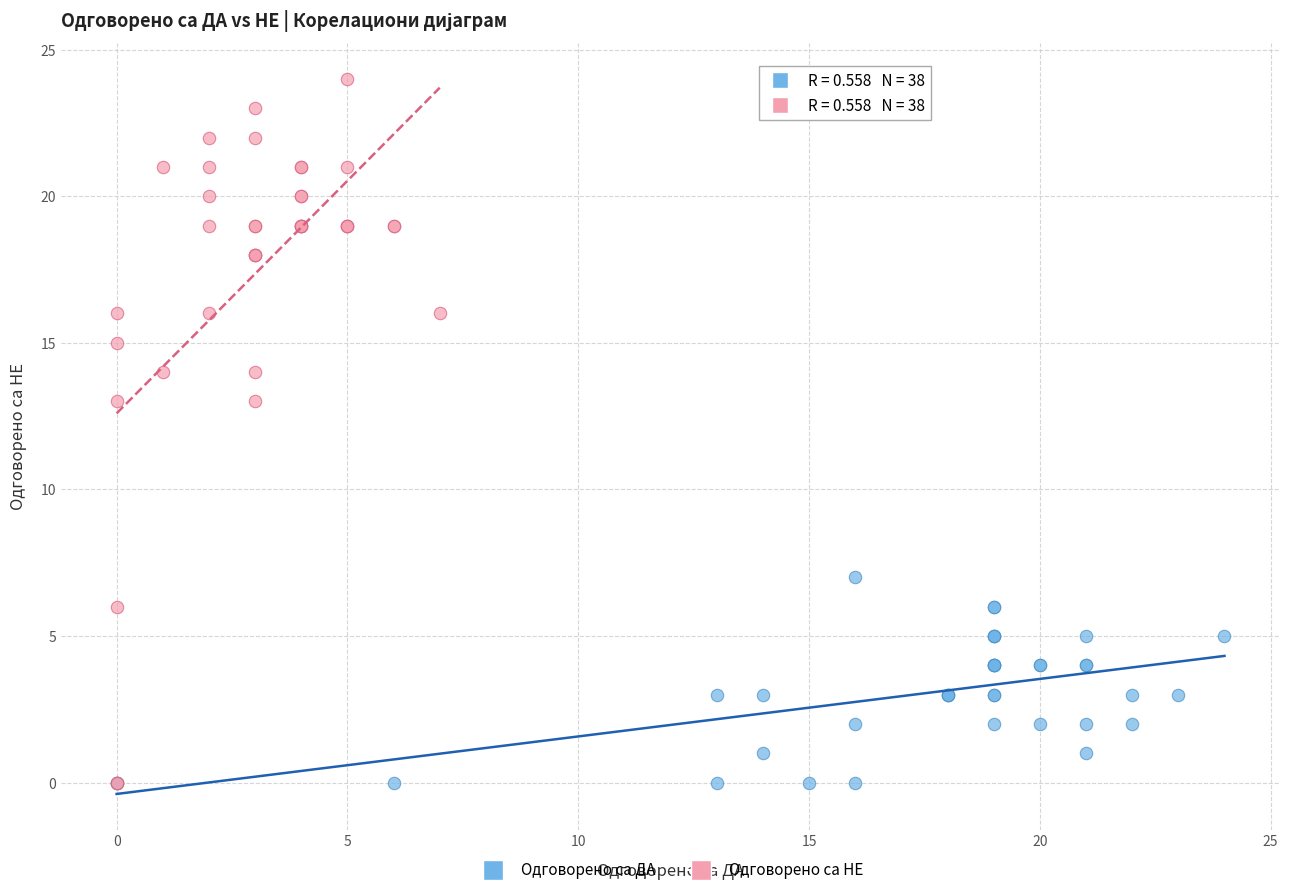

Which series reaches the maximum Y coordinate?

Одговорено са НЕ